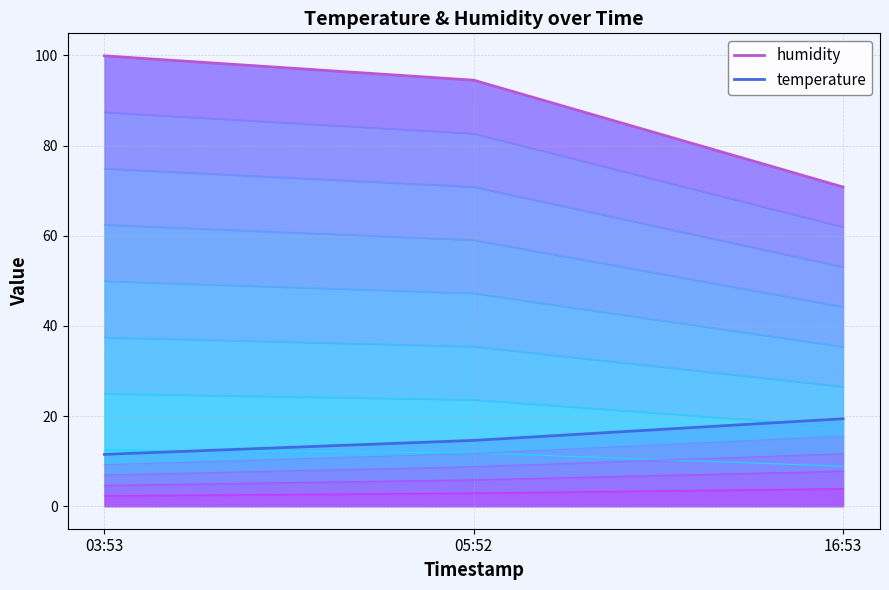

What is the minimum value for humidity (top)?

70.8